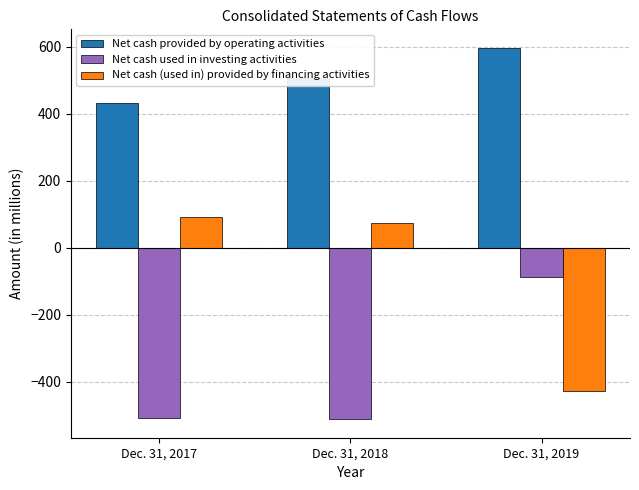

Which series changed the most between Dec. 31, 2017 and Dec. 31, 2019?

Net cash (used in) provided by financing activities